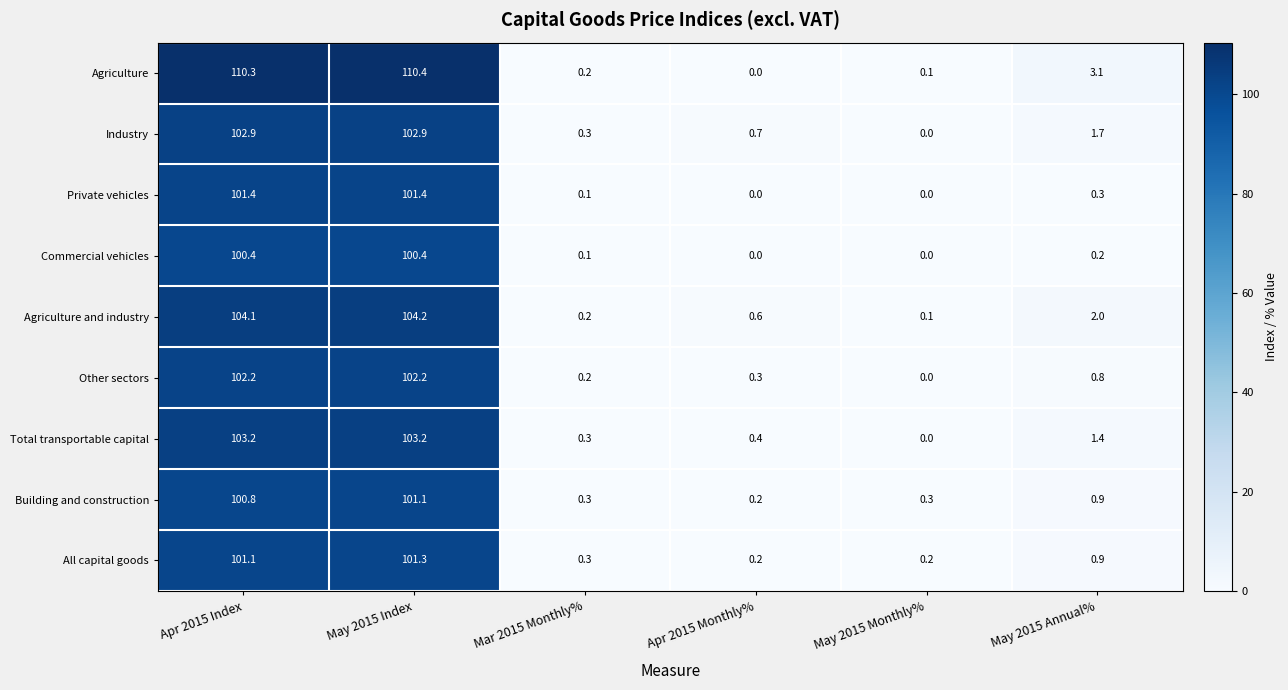

The Total transportable capital series shows 0.4 at Apr 2015 Monthly%. True or false?

True